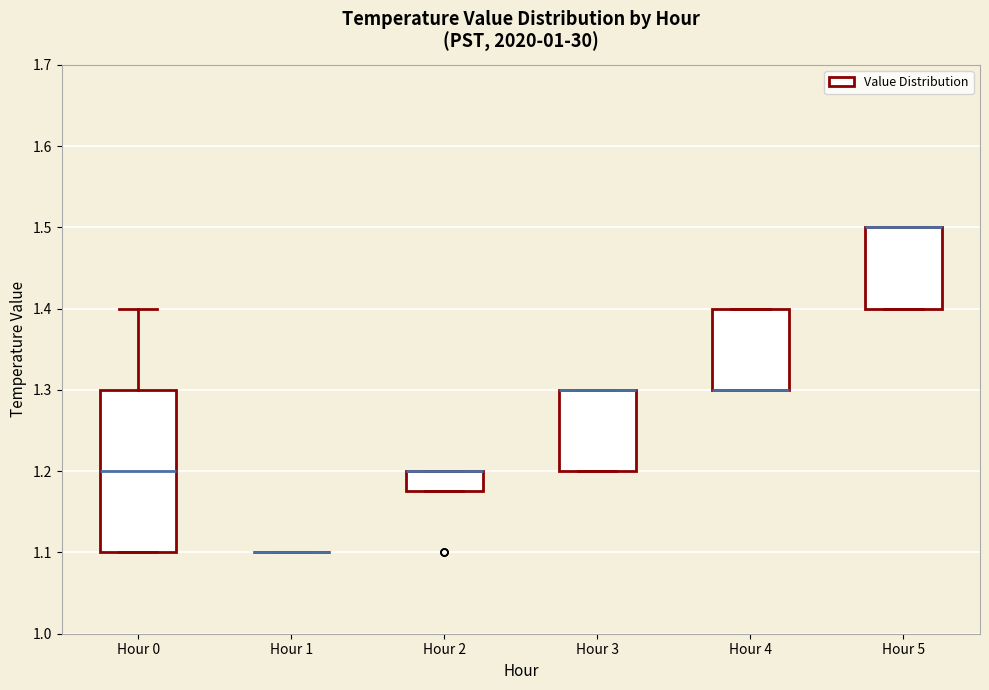

Reading left to right, transcribe this box plot: for each box, give where its median line is, the range the box spans, and where its two whiskers end, as read against the y-axis. The values are not printed on the chart, so give them approximately, as read against the axis.

Hour 0: median 1.20, box 1.10 to 1.30, whiskers 1.10 to 1.40
Hour 1: box collapsed to a line at 1.10, whiskers 1.10 to 1.10
Hour 2: median 1.20 (drawn on the box's upper edge), box 1.18 to 1.20, whiskers 1.18 to 1.20
Hour 3: median 1.30 (drawn on the box's upper edge), box 1.20 to 1.30, whiskers 1.20 to 1.30
Hour 4: median 1.30 (drawn on the box's lower edge), box 1.30 to 1.40, whiskers 1.30 to 1.40
Hour 5: median 1.50 (drawn on the box's upper edge), box 1.40 to 1.50, whiskers 1.40 to 1.50